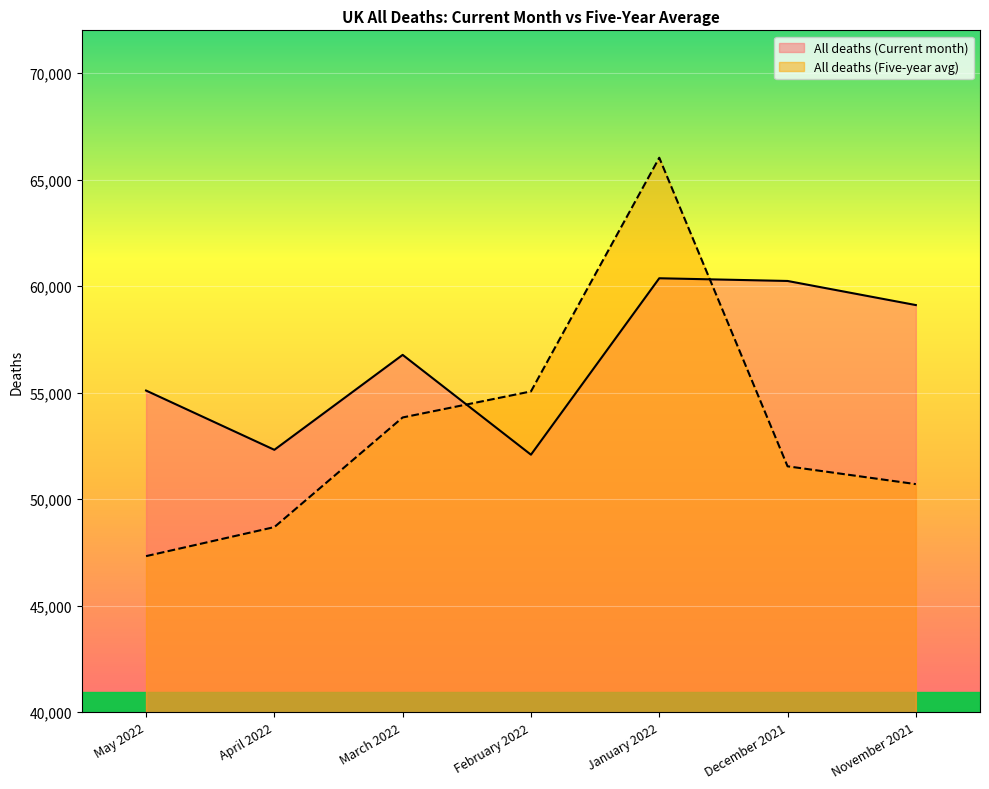

Is it true that All deaths (Current month) equals 55097 at May 2022?

True